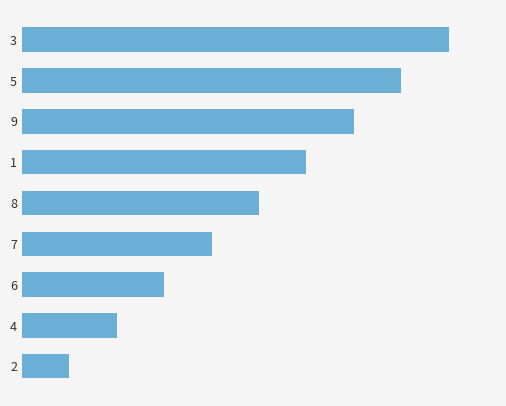

What is the difference between the maximum and second lowest values?

7